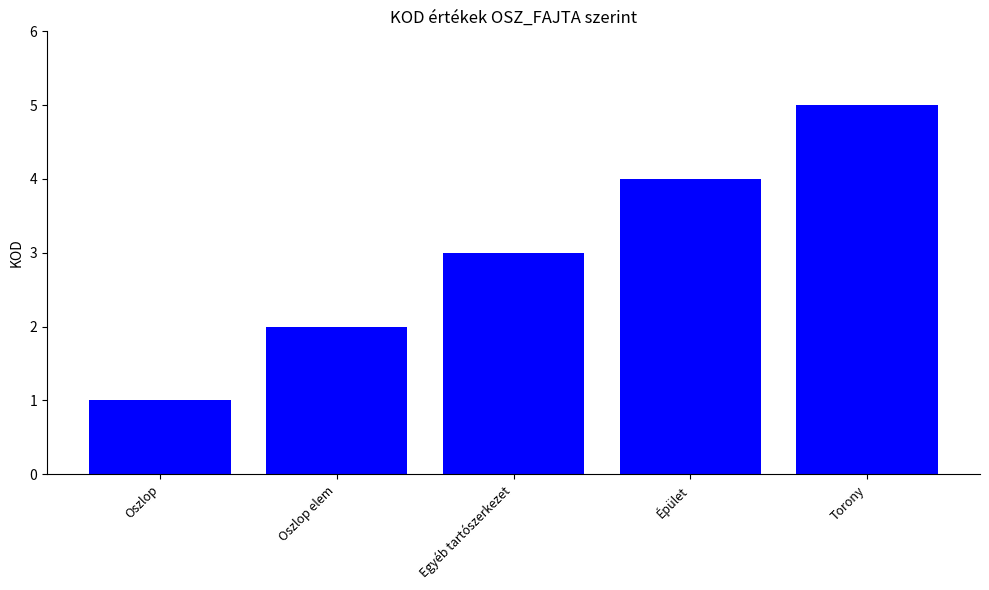

At which label is the value closest to 3?

Egyéb tartószerkezet